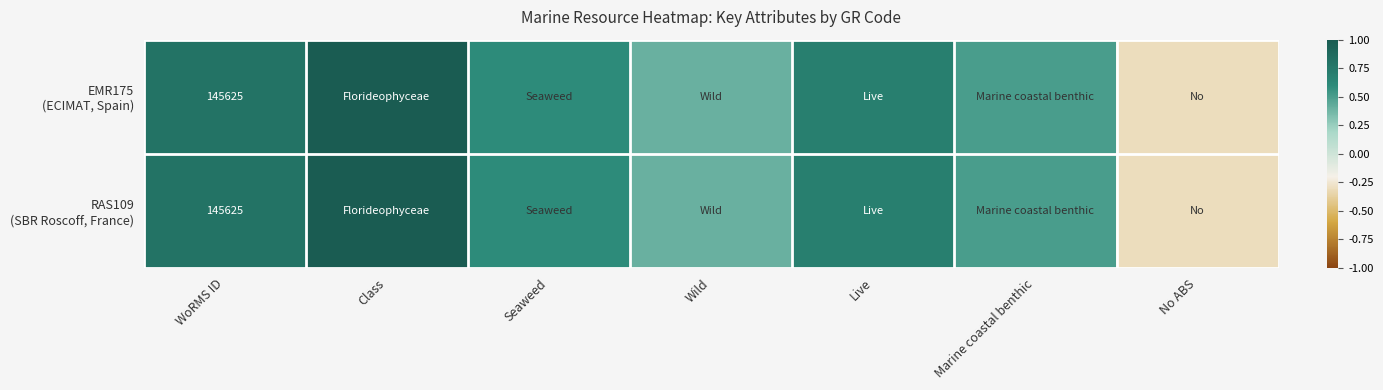

Between Wild and No ABS, which series saw the biggest shift?

EMR175 (ECIMAT, Spain)